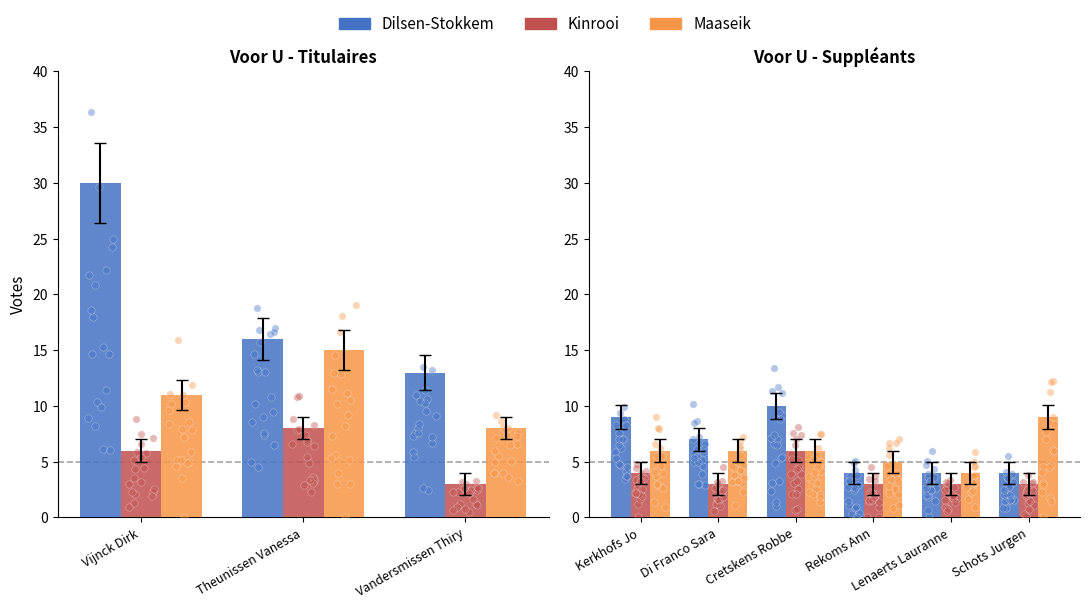

At how many categories does at least one series exceed 7?

3